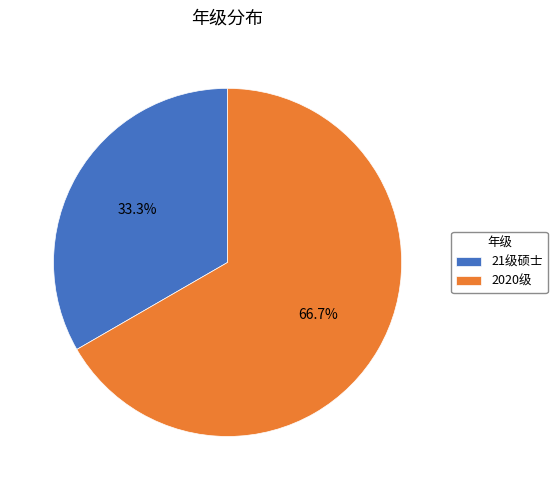

What is the ratio of the value at 21级硕士 to the value at 2020级?

0.5